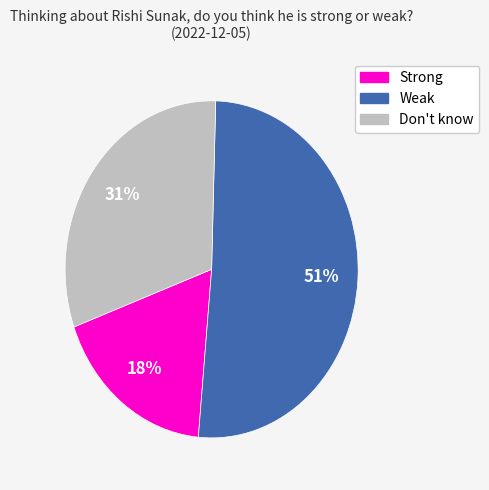

To the nearest percent, what portion does Weak represent?

51%